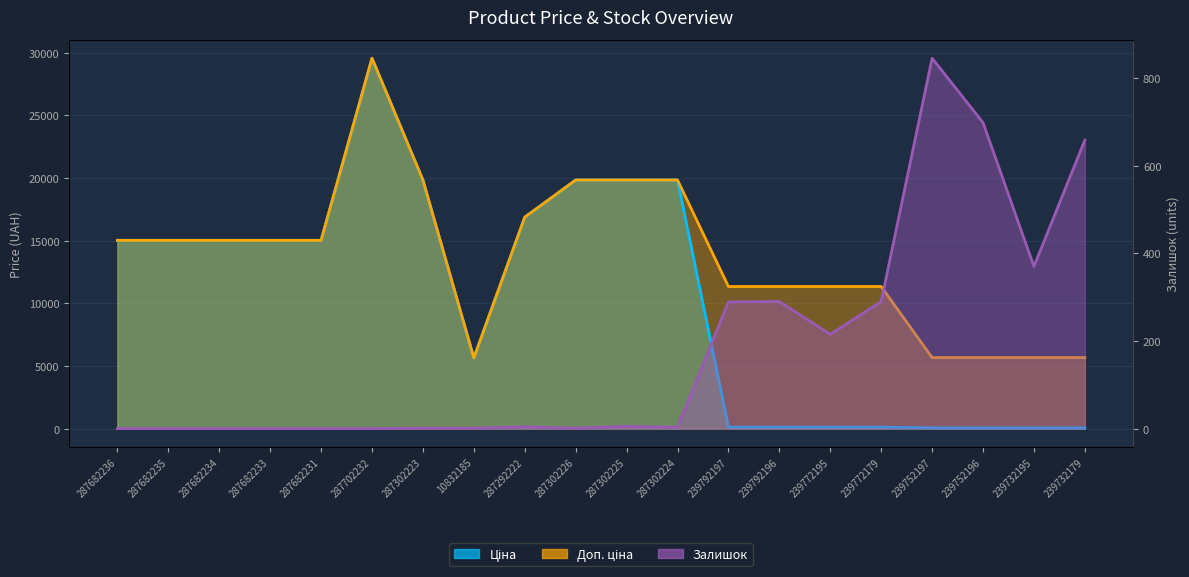

What is the value of the Доп. ціна point at the 20th from the left?

5667.0